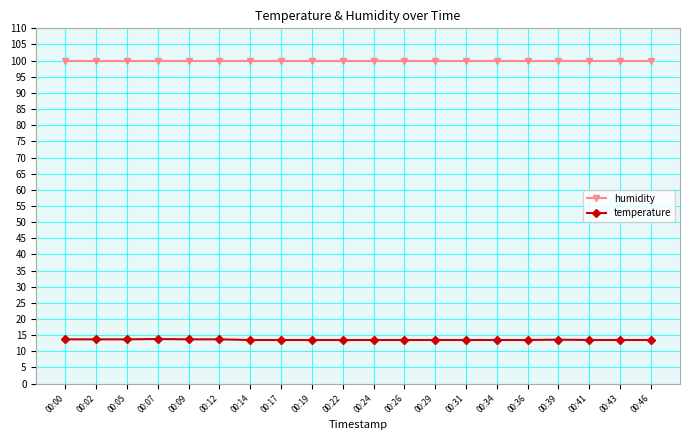

What is the value of the temperature point at the 10th from the left?

13.5